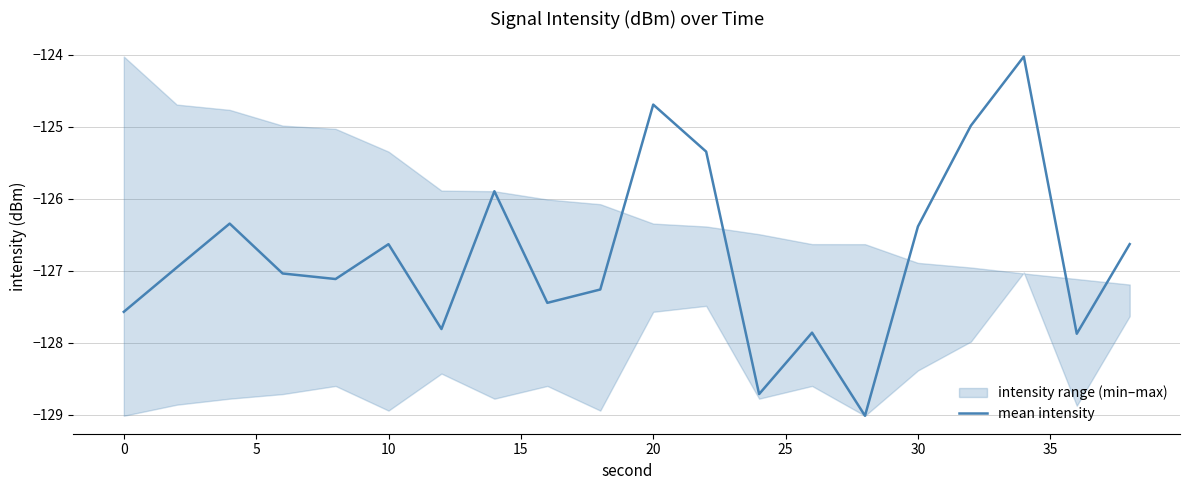

What is the greatest value displayed?

-124.0